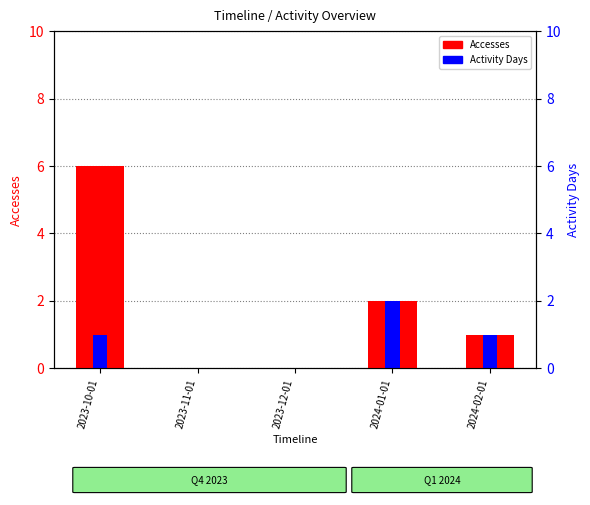

What are all the series names shown in the legend?

Accesses, Activity Days